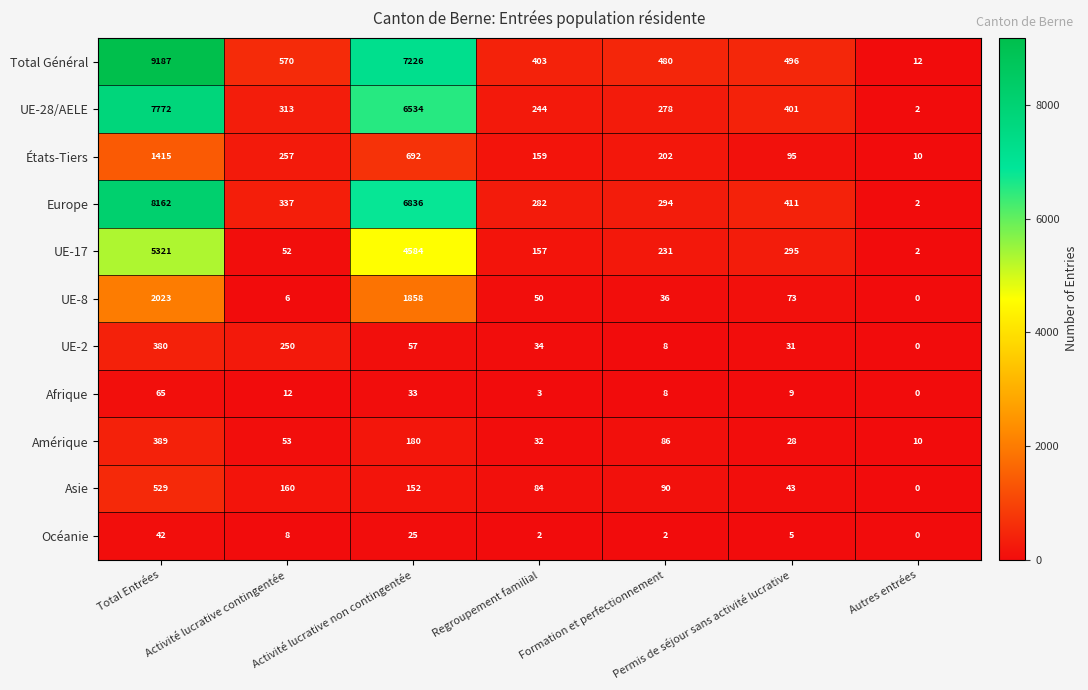

What is the spread (max minus min) of values at Total Entrées?

9145